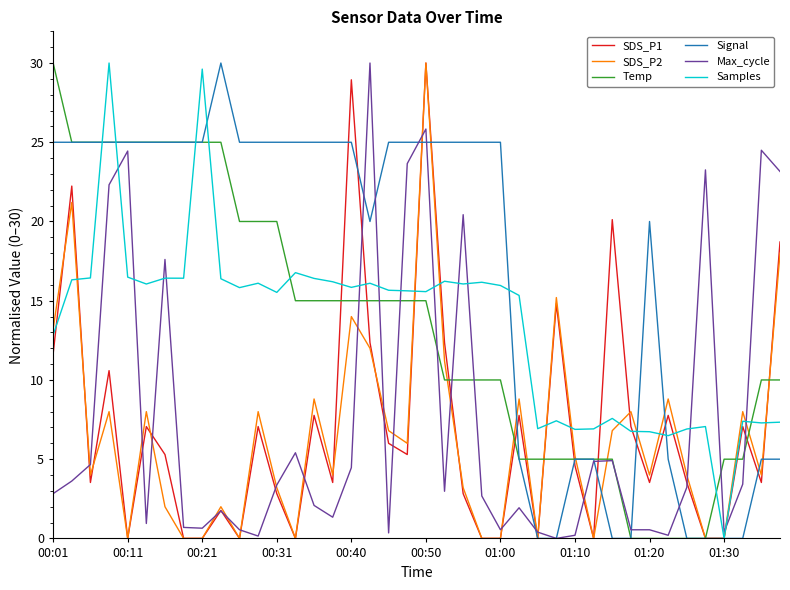

What is the greatest value displayed?

30.0